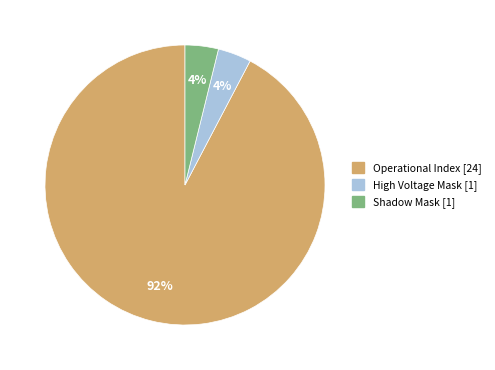

To the nearest percent, what is the difference between the largest and smallest slice percentages?

88%